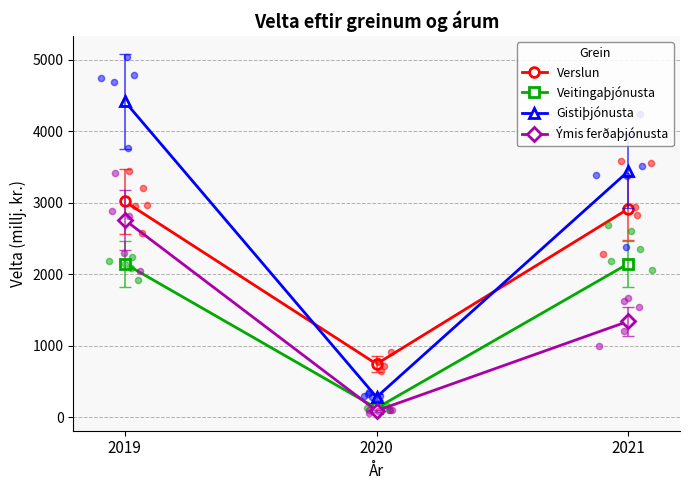

What are all the series names shown in the legend?

Verslun, Veitingaþjónusta, Gistiþjónusta, Ýmis ferðaþjónusta